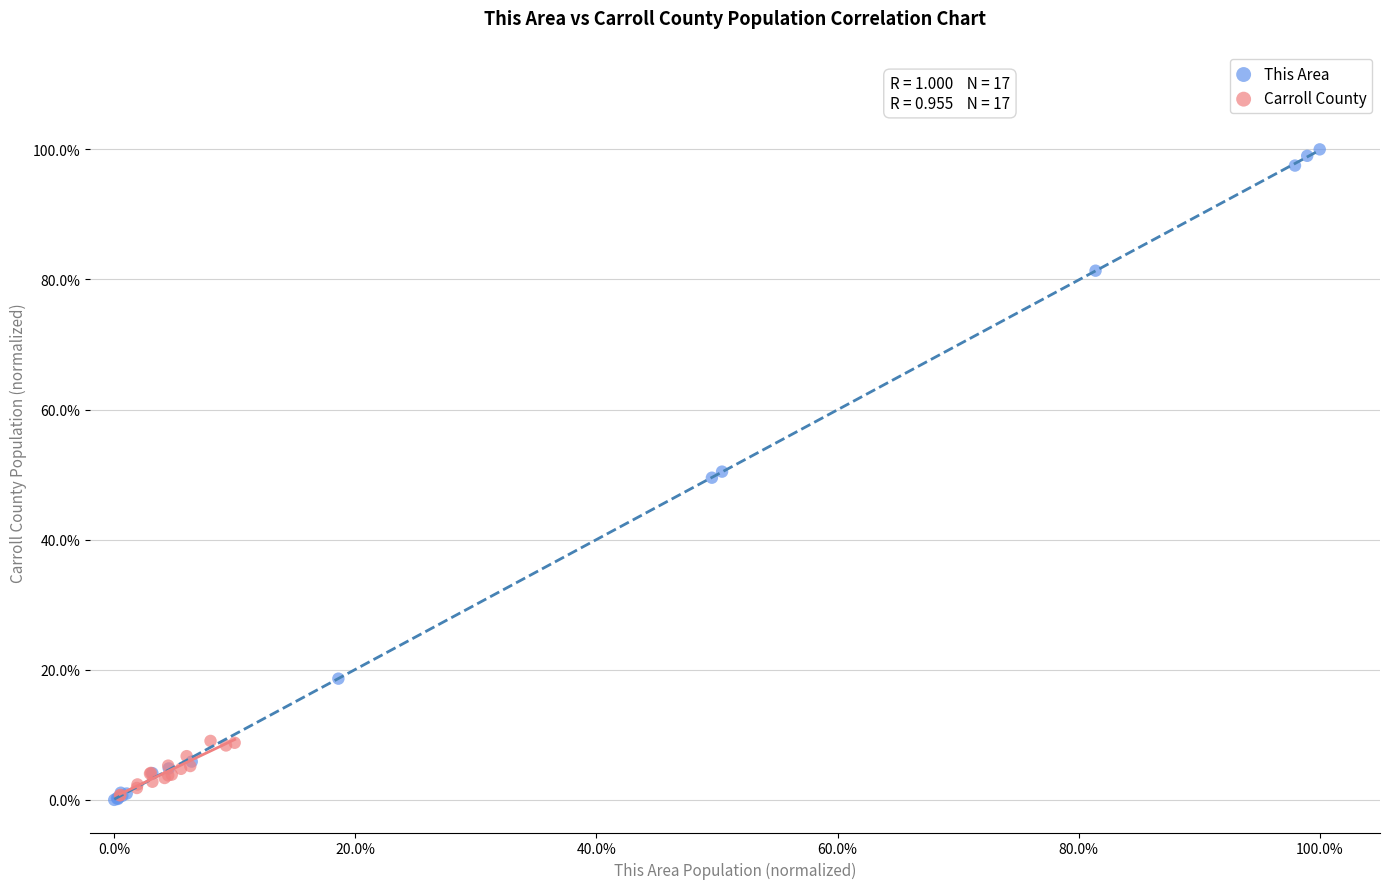

What are all the series names shown in the legend?

This Area, Carroll County